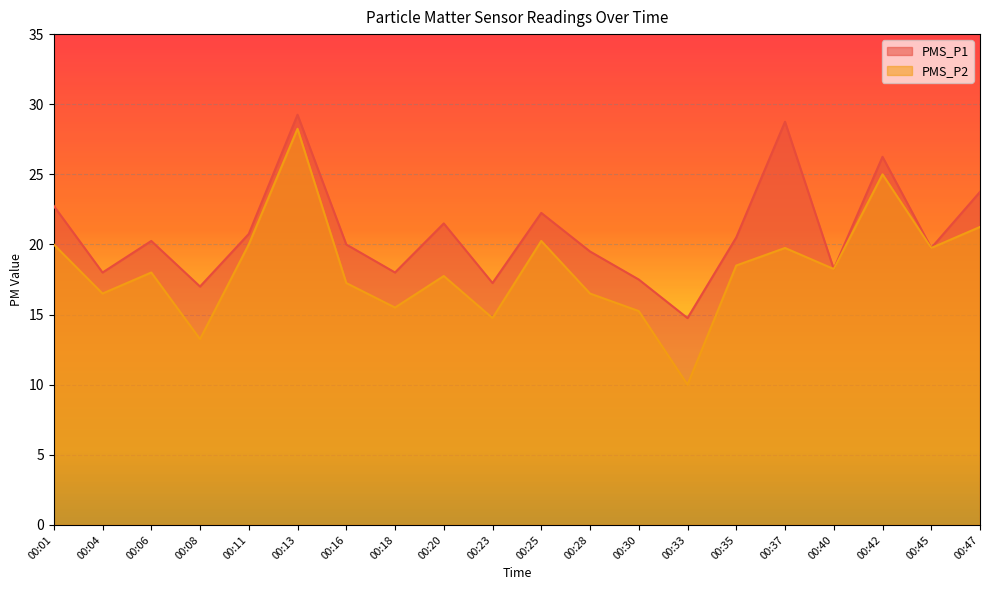

What is the difference between the maximum and minimum values in the PMS_P1 series?

14.5